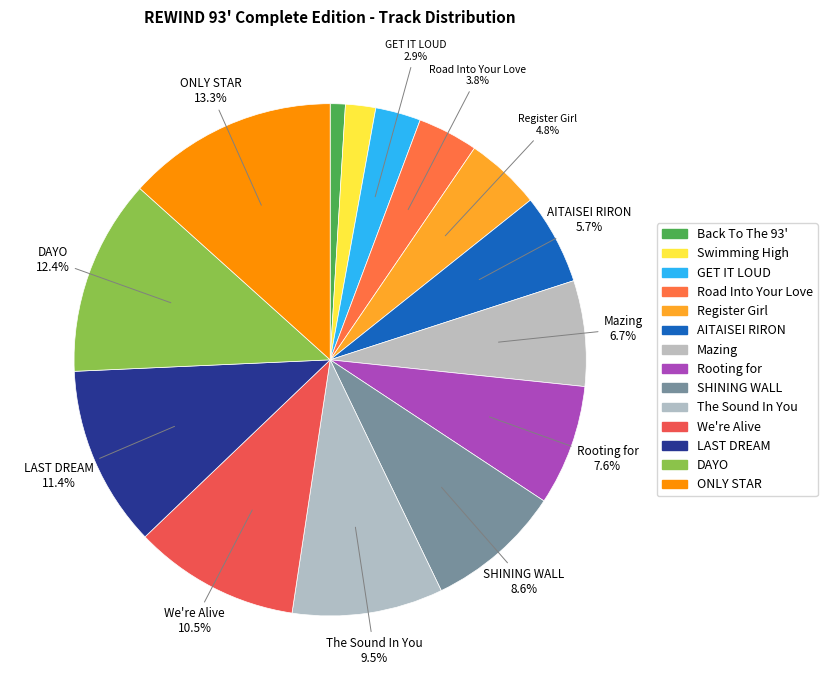

Which has a higher value, Back To The 93' or ONLY STAR?

ONLY STAR